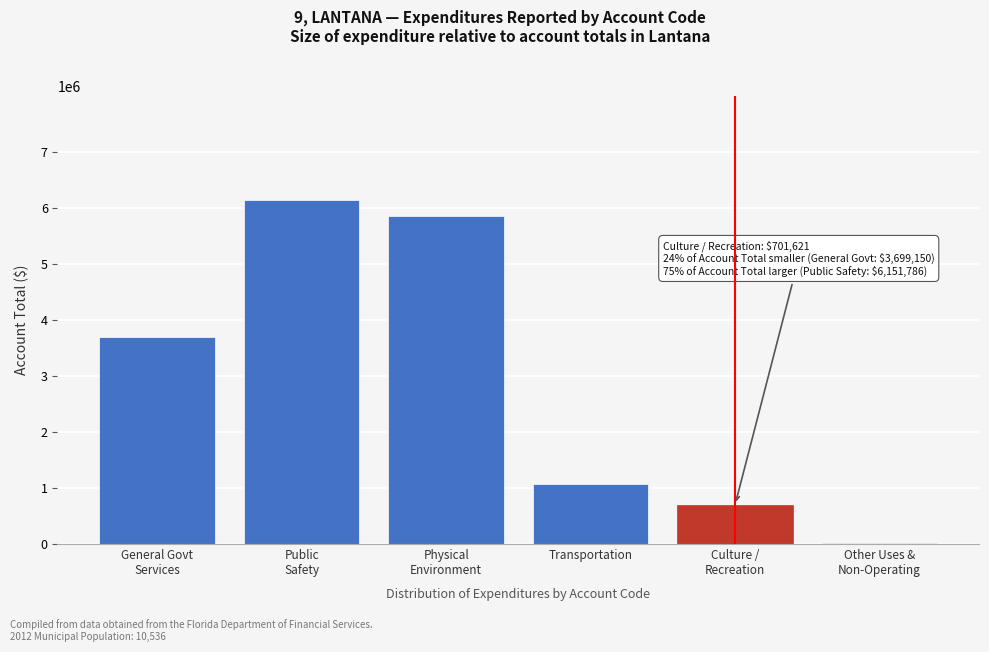

What is the sum of all values?

17499867